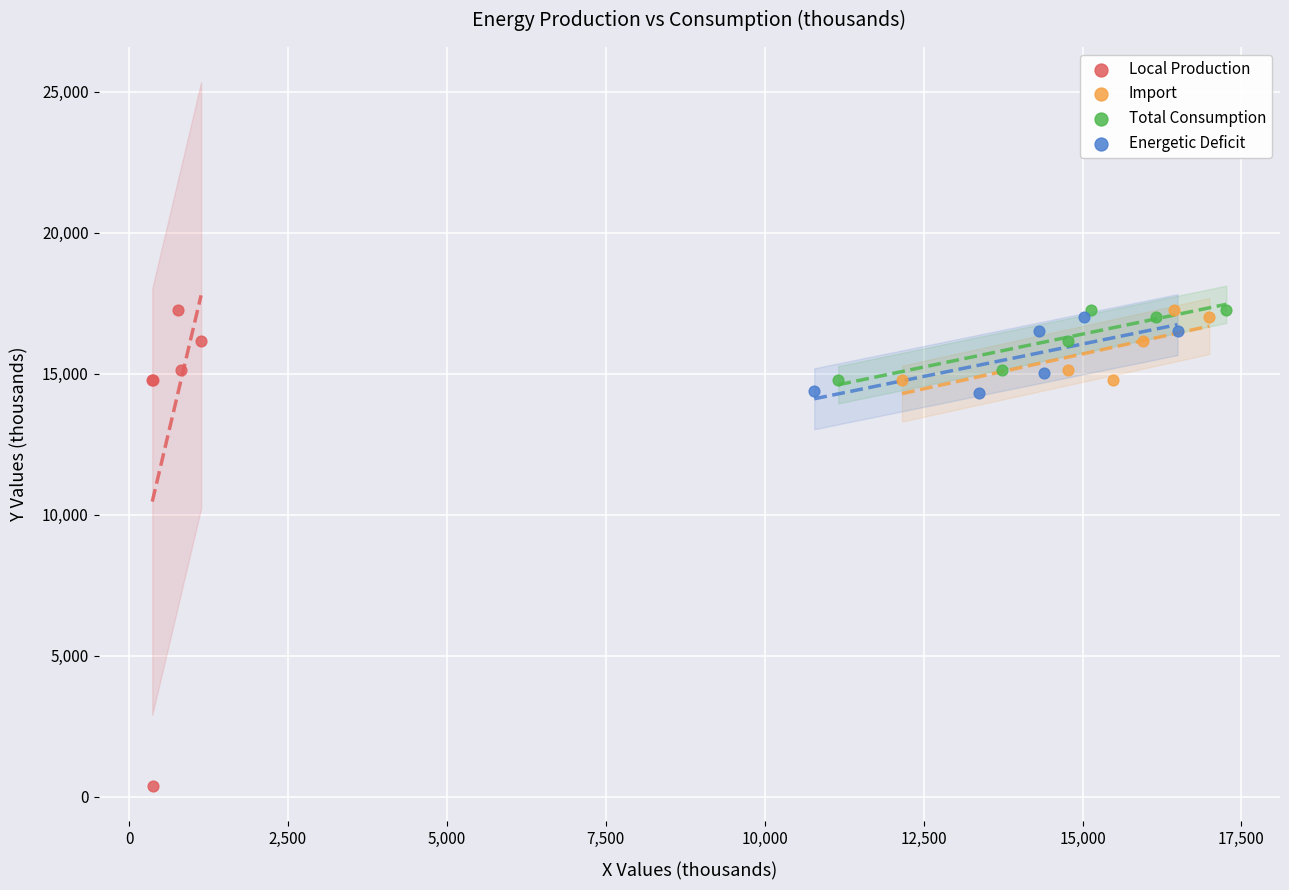

What are all the series names shown in the legend?

Local Production, Import, Total Consumption, Energetic Deficit